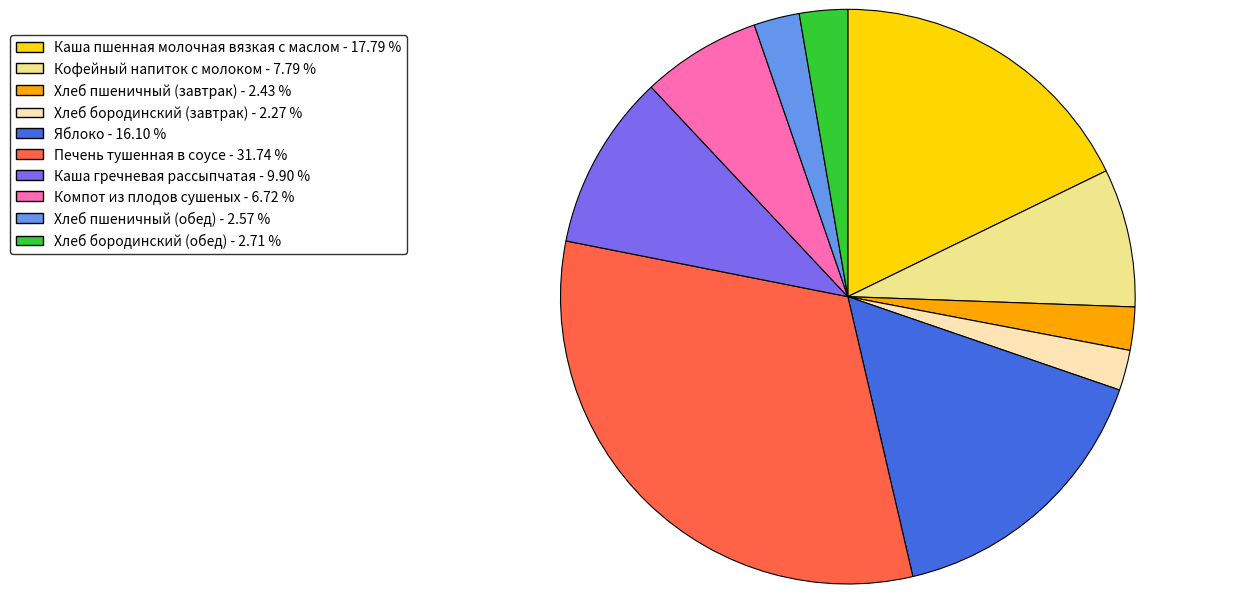

Approximately how many times larger is the value at Хлеб бородинский (обед) compared to Компот из плодов сушеных?

0.4